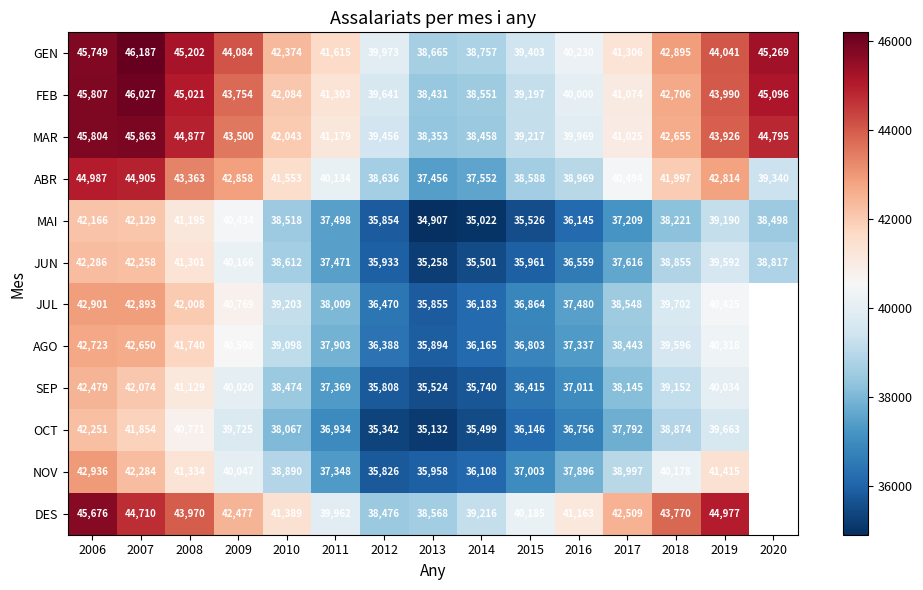

Is the value of JUN at 2020 greater than the value of DES at 2019?

No